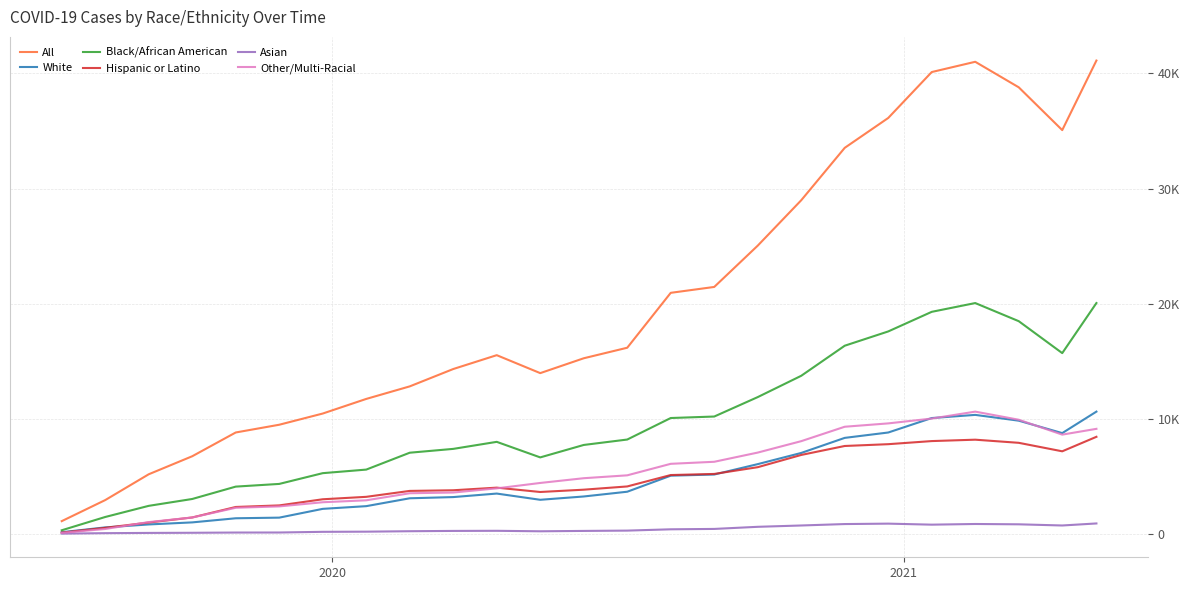

At how many categories does at least one series exceed 19466?

11